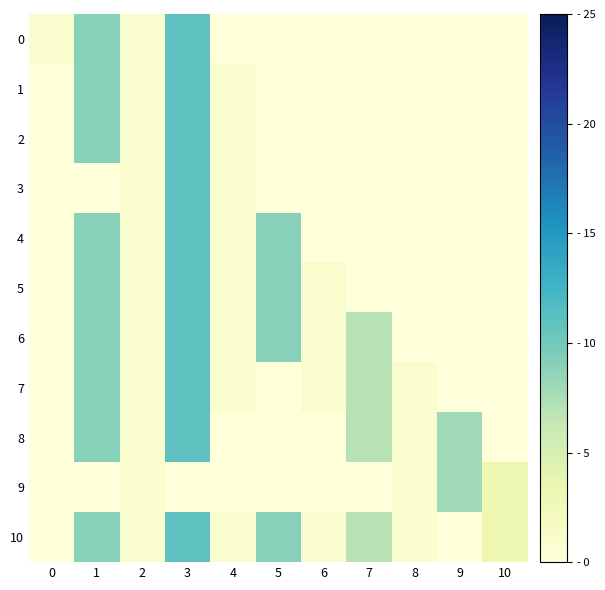

Reading left to right, transcribe all the data shown in this chart.

0: 0=1	1=9	2=1	3=11	4=0	5=0	6=0	7=0	8=0	9=0	10=0
1: 0=0	1=9	2=1	3=11	4=1	5=0	6=0	7=0	8=0	9=0	10=0
2: 0=0	1=9	2=1	3=11	4=1	5=0	6=0	7=0	8=0	9=0	10=0
3: 0=0	1=0	2=1	3=11	4=1	5=0	6=0	7=0	8=0	9=0	10=0
4: 0=0	1=9	2=1	3=11	4=1	5=9	6=0	7=0	8=0	9=0	10=0
5: 0=0	1=9	2=1	3=11	4=1	5=9	6=1	7=0	8=0	9=0	10=0
6: 0=0	1=9	2=1	3=11	4=1	5=9	6=1	7=7	8=0	9=0	10=0
7: 0=0	1=9	2=1	3=11	4=1	5=0	6=1	7=7	8=1	9=0	10=0
8: 0=0	1=9	2=1	3=11	4=0	5=0	6=0	7=7	8=1	9=8	10=0
9: 0=0	1=0	2=1	3=0	4=0	5=0	6=0	7=0	8=1	9=8	10=3
10: 0=0	1=9	2=1	3=11	4=1	5=9	6=1	7=7	8=1	9=0	10=3